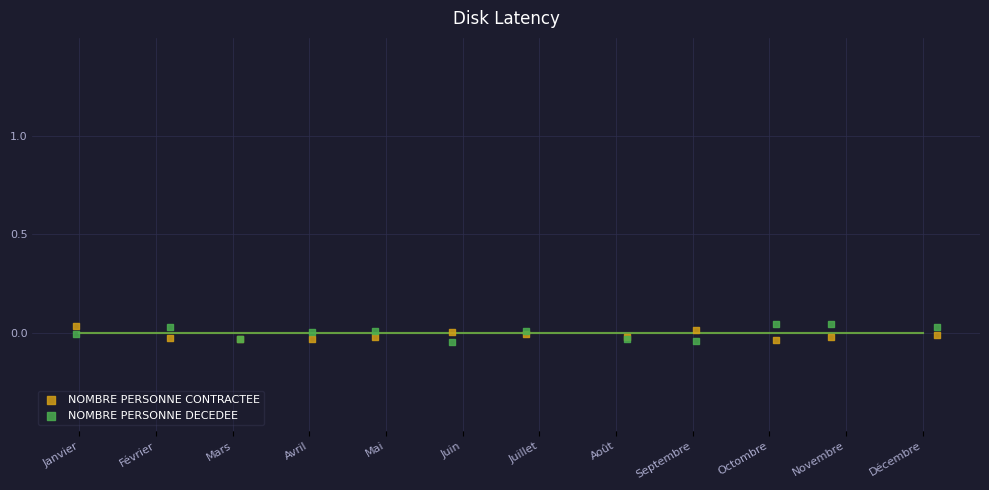

Which series has the widest spread of Y values?

NOMBRE PERSONNE DECEDEE